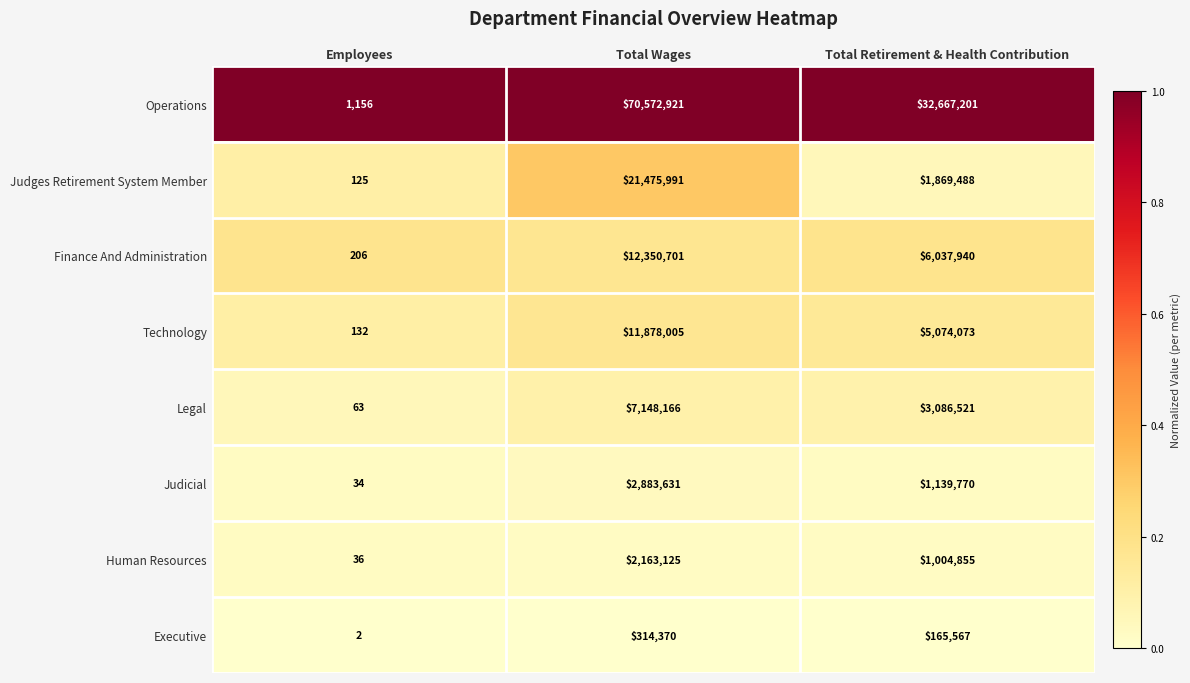

Reading left to right, list all the values displayed in this chart.

Operations: Employees=1156	Total Wages=70572921	Total Retirement & Health Contribution=32667201
Judges Retirement System Member: Employees=125	Total Wages=21475991	Total Retirement & Health Contribution=1869488
Finance And Administration: Employees=206	Total Wages=12350701	Total Retirement & Health Contribution=6037940
Technology: Employees=132	Total Wages=11878005	Total Retirement & Health Contribution=5074073
Legal: Employees=63	Total Wages=7148166	Total Retirement & Health Contribution=3086521
Judicial: Employees=34	Total Wages=2883631	Total Retirement & Health Contribution=1139770
Human Resources: Employees=36	Total Wages=2163125	Total Retirement & Health Contribution=1004855
Executive: Employees=2	Total Wages=314370	Total Retirement & Health Contribution=165567